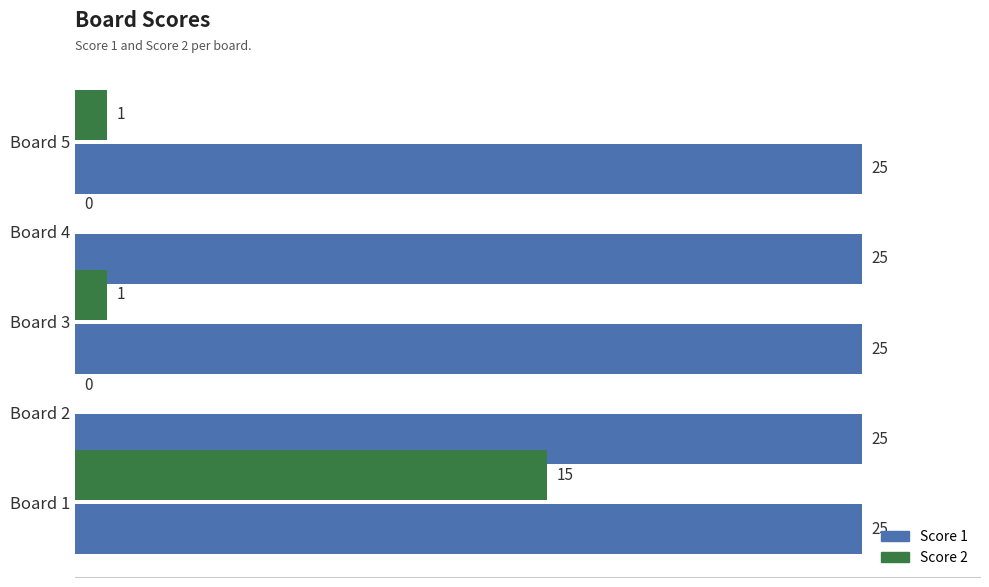

Is the value of Score 1 at Board 3 greater than the value of Score 2 at Board 1?

Yes